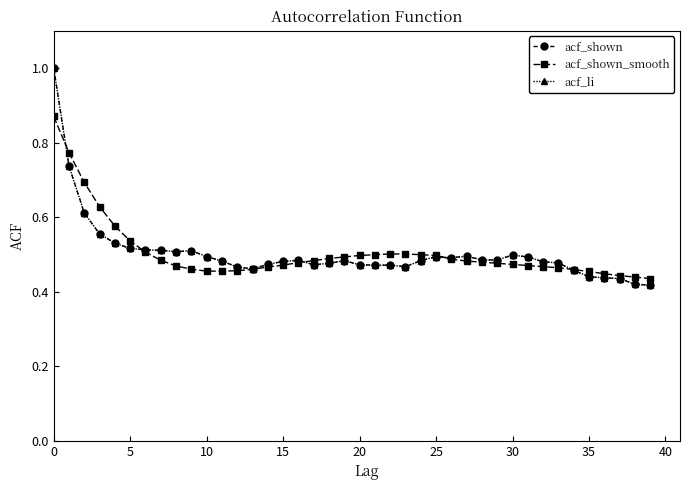

What is the difference between the maximum and second lowest values in the acf_shown series?

0.6